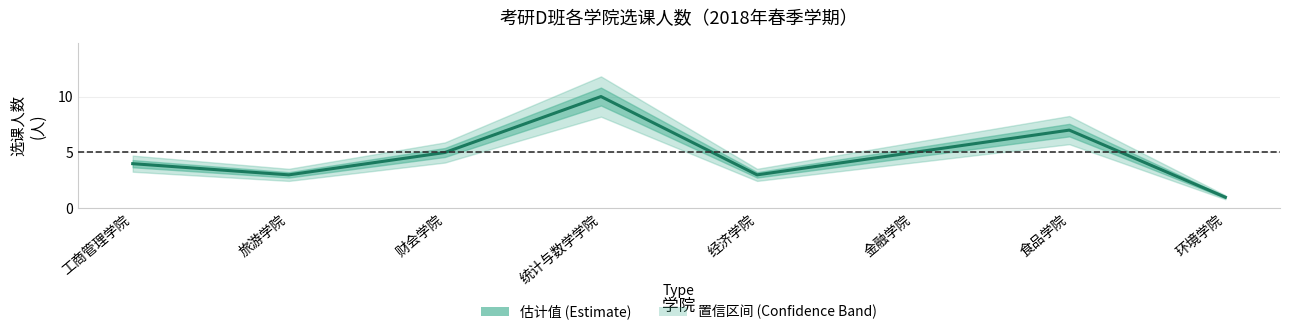

Reading right to left, transcribe all the data shown in this chart.

1	7	5	3	10	5	3	4